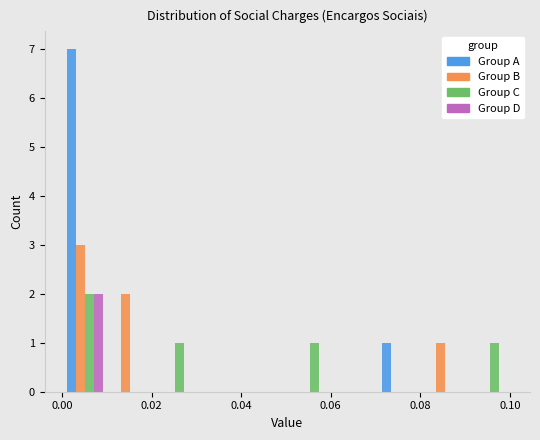

In the Group A series, which range on the x-axis has the tallest bar?

0.00 to 0.01